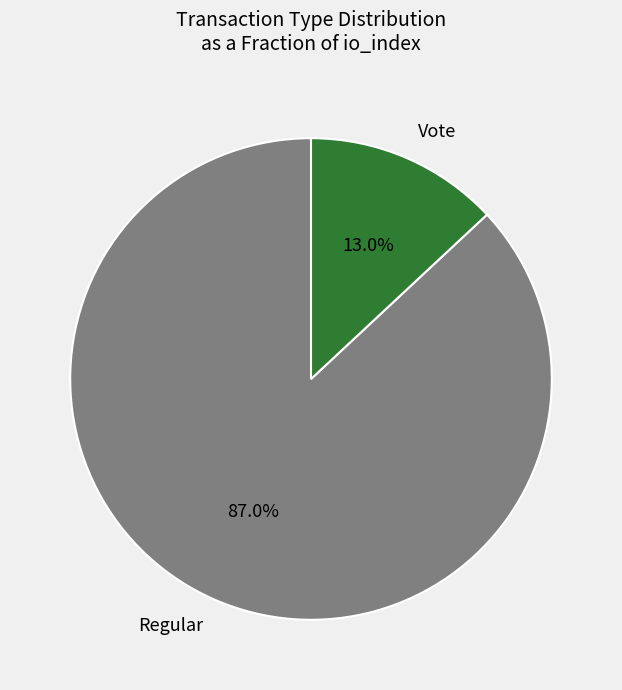

What is the majority slice?

Regular